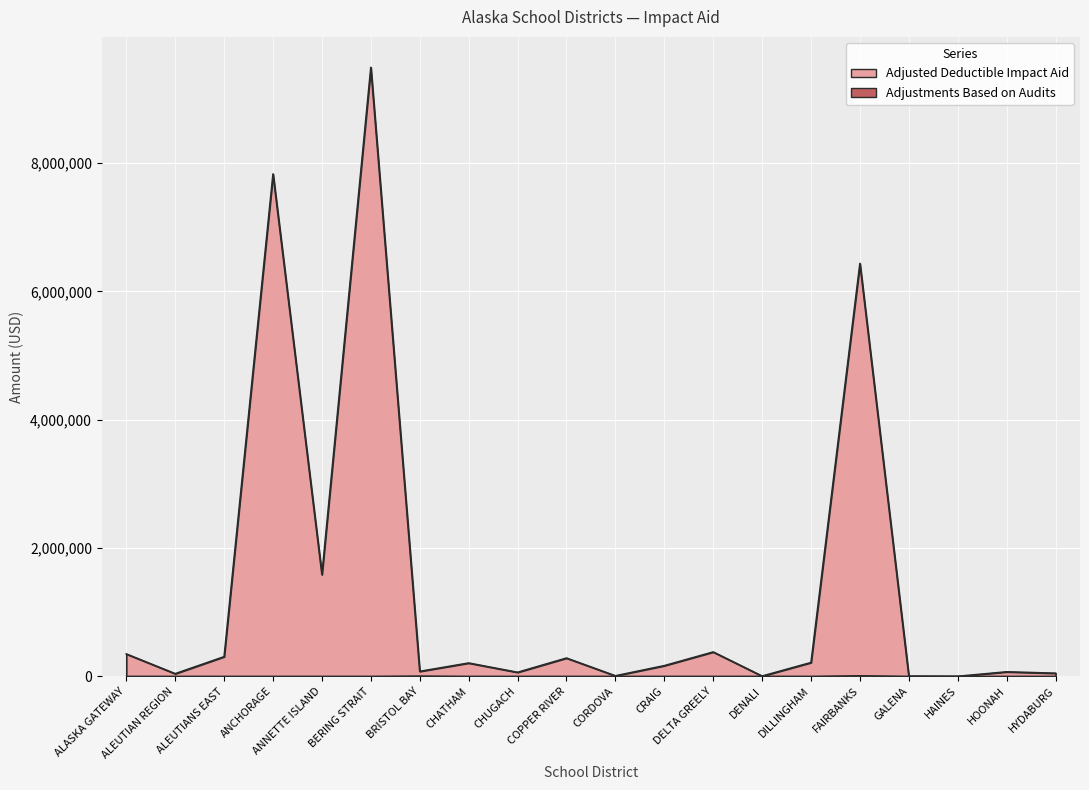

How many categories are shown in the chart?

20